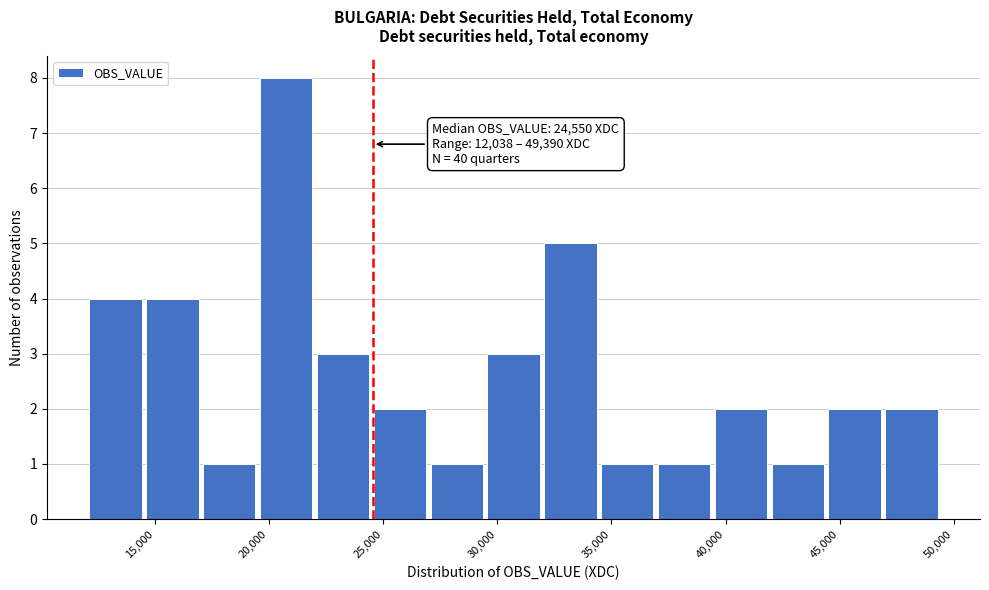

Which range on the x-axis has the tallest bar?

19500 to 22000